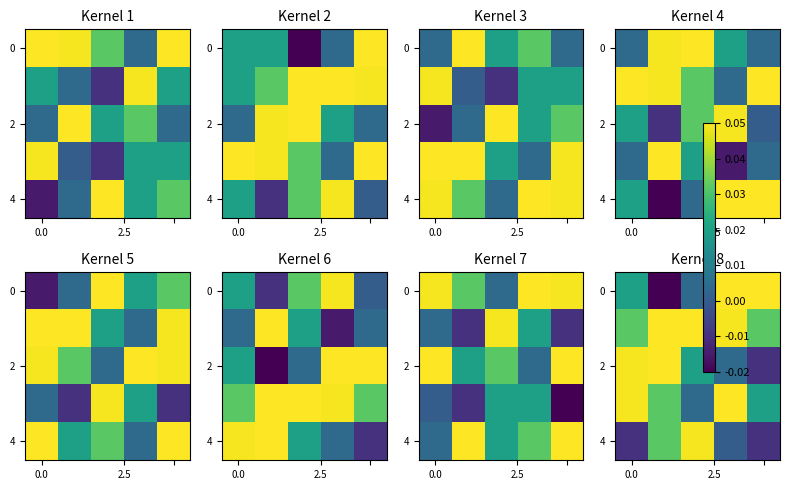

Between 2 and 3, which is larger?

3